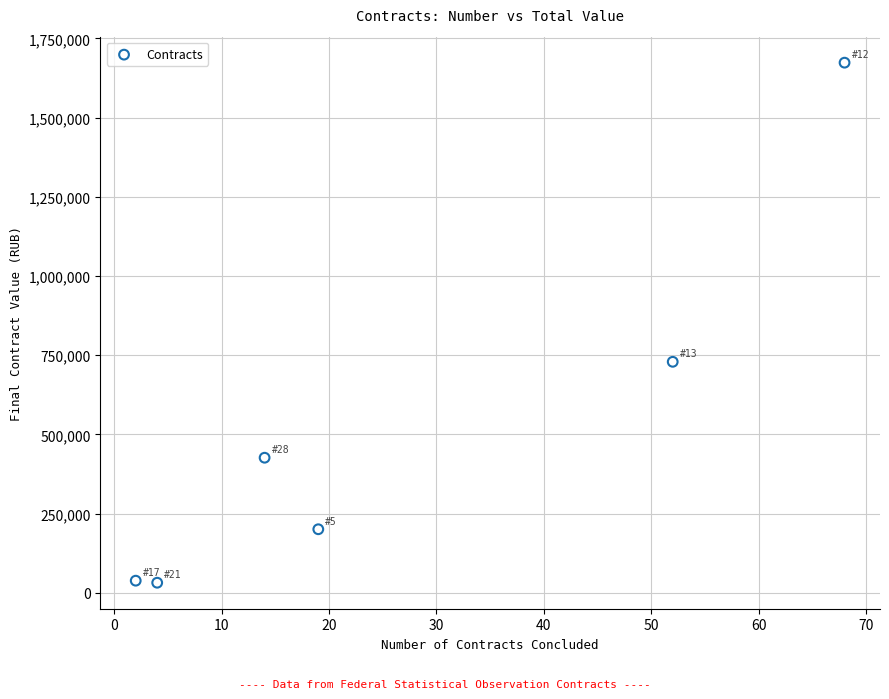

What is the average Y value?

516876.9